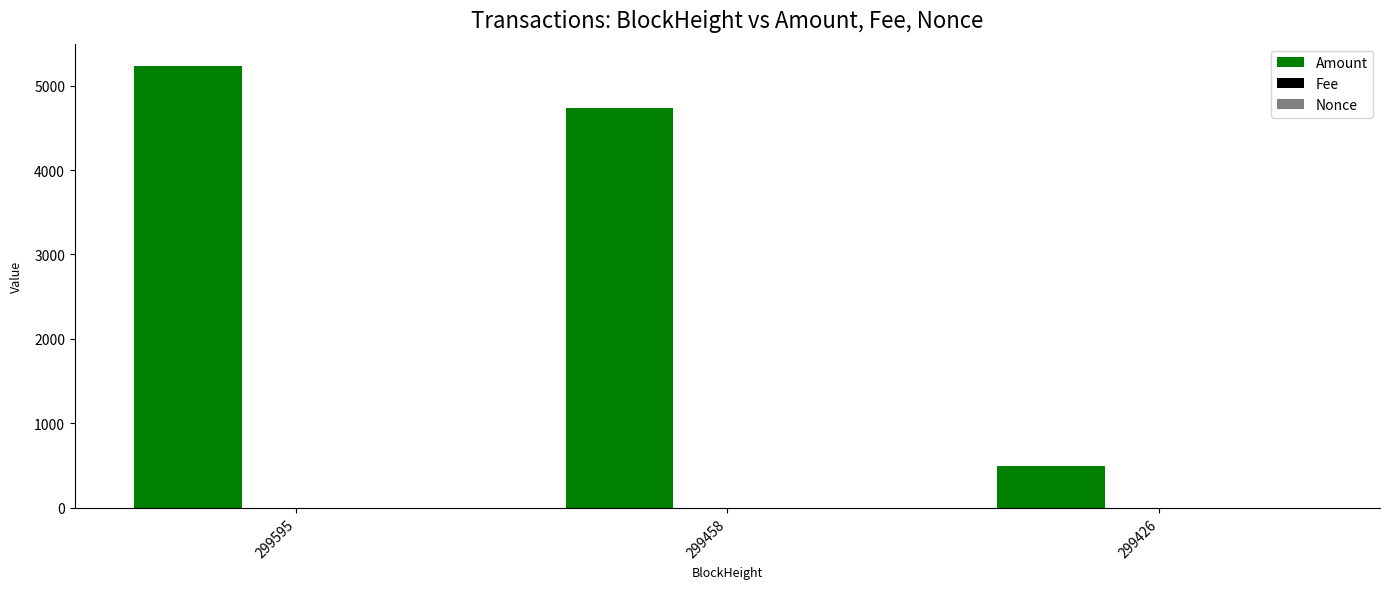

How many categories are shown in the chart?

3